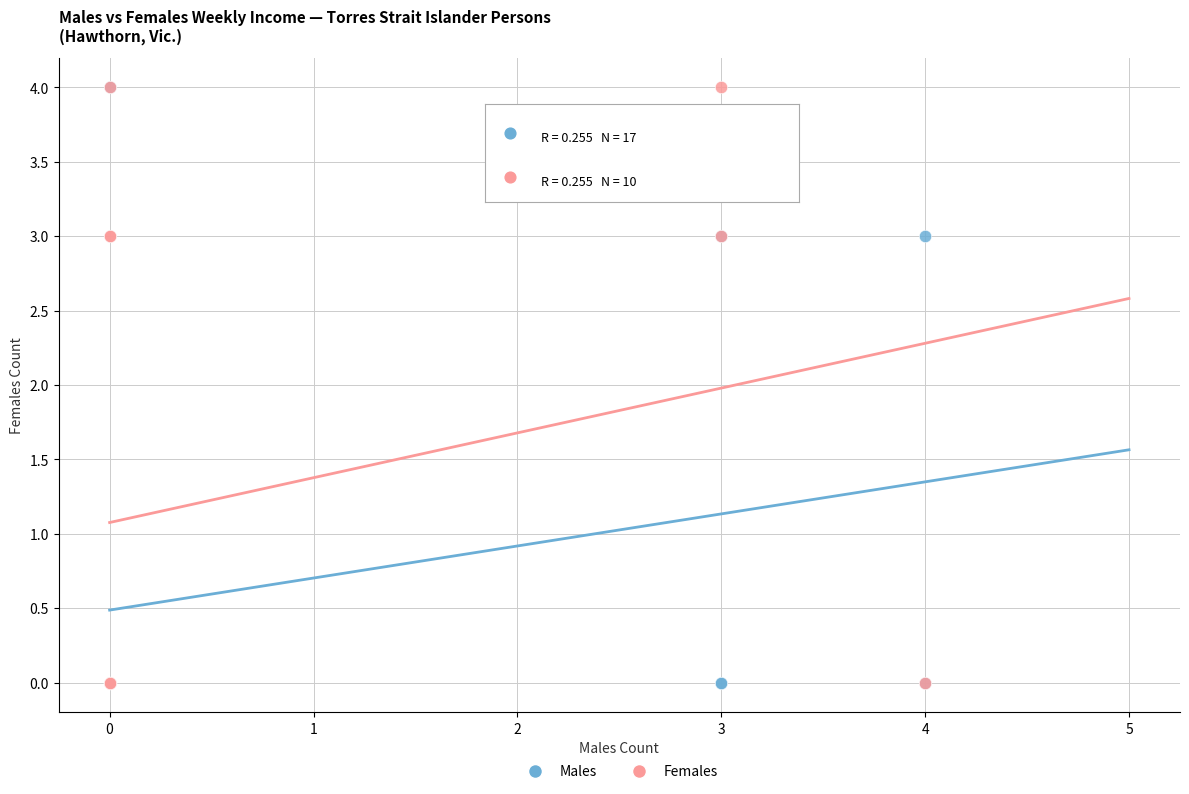

What are all the series names shown in the legend?

Males, Females